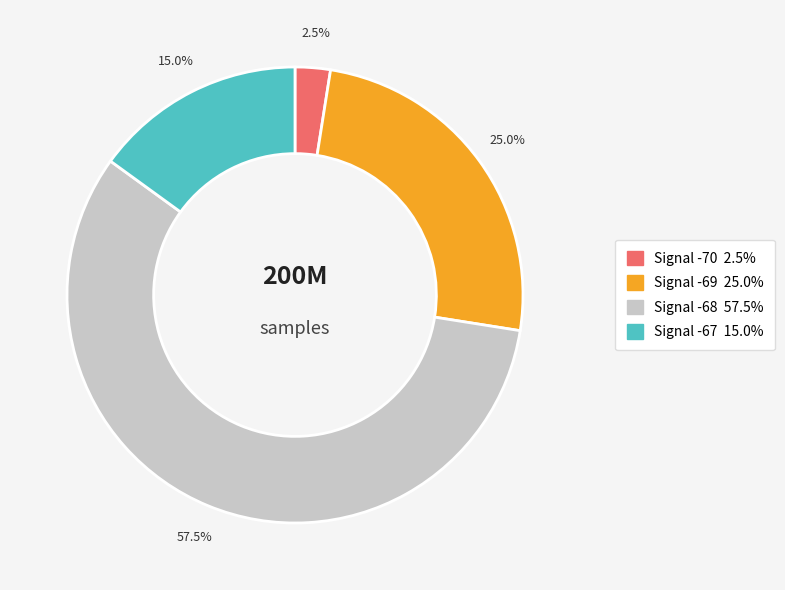

Is there a majority slice in this chart?

Yes